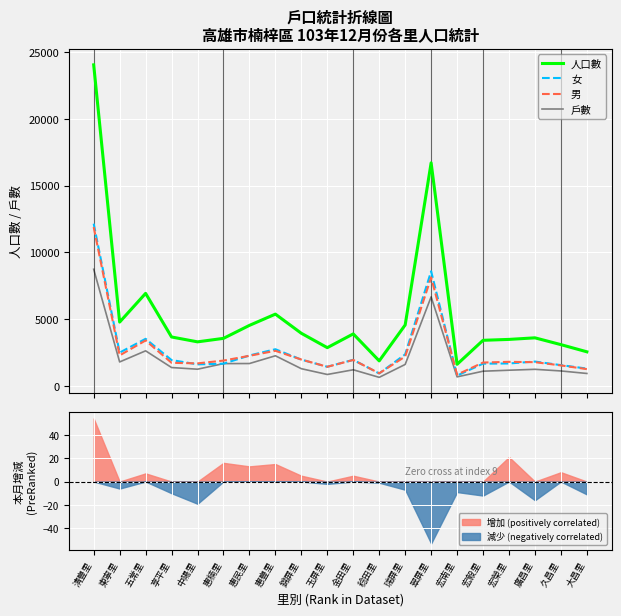

At which label does 人口數 reach its peak?

清豐里